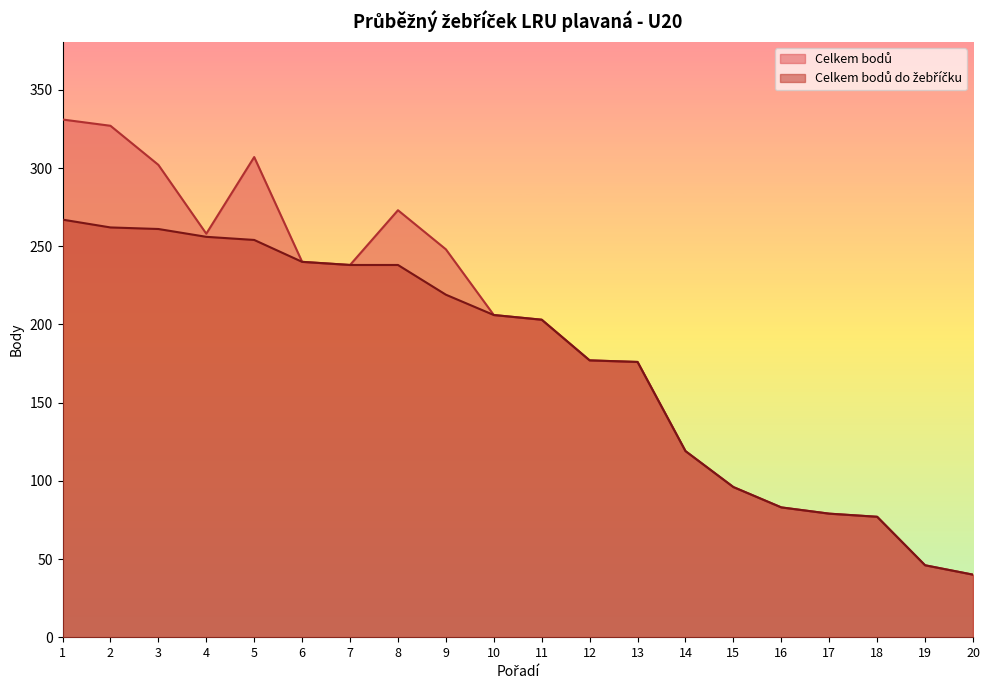

True or false: Celkem bodů do žebříčku and Celkem bodů intersect in this chart.

False